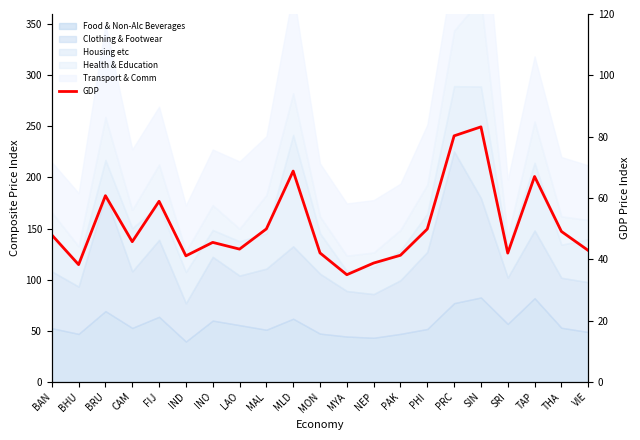

What is the average value?

51.0